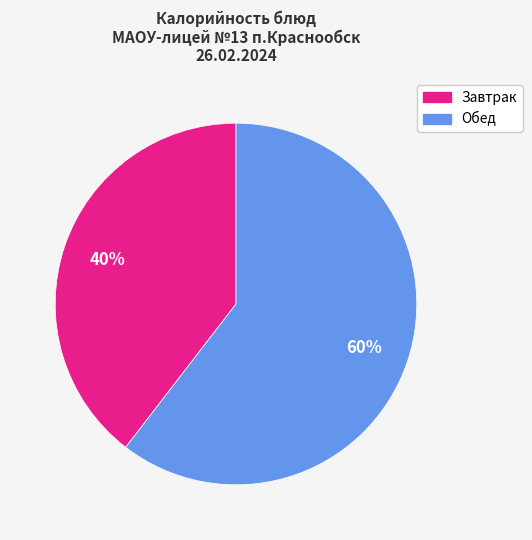

Does any single category account for the majority?

Yes